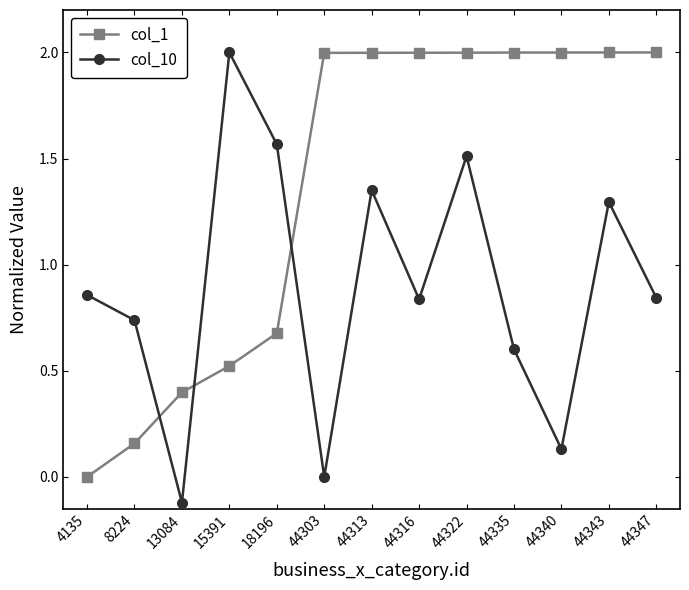

How many distinct data groups are displayed?

2